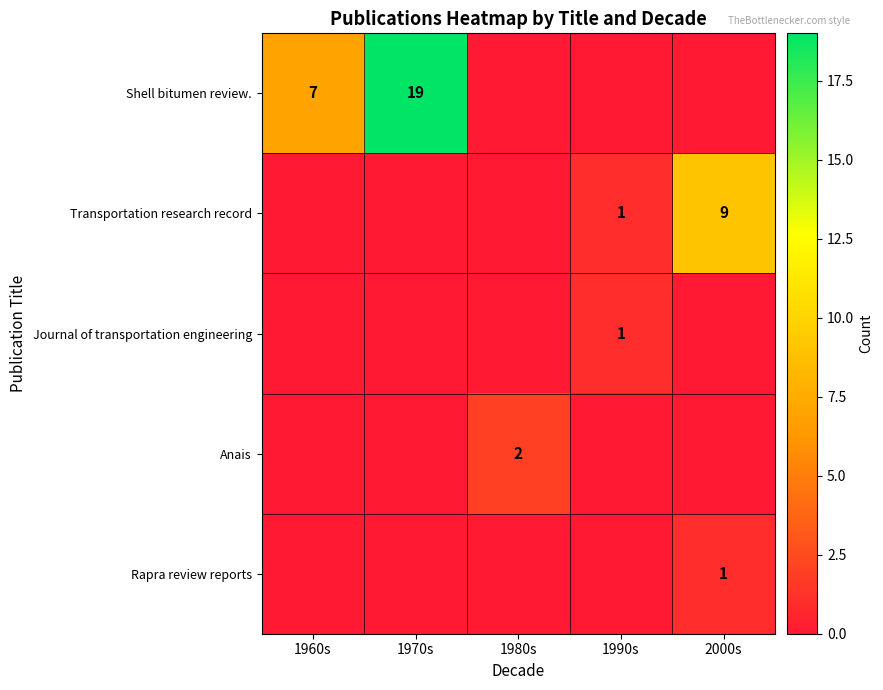

The value of Shell bitumen review. at 1960s is 9. True or false?

False